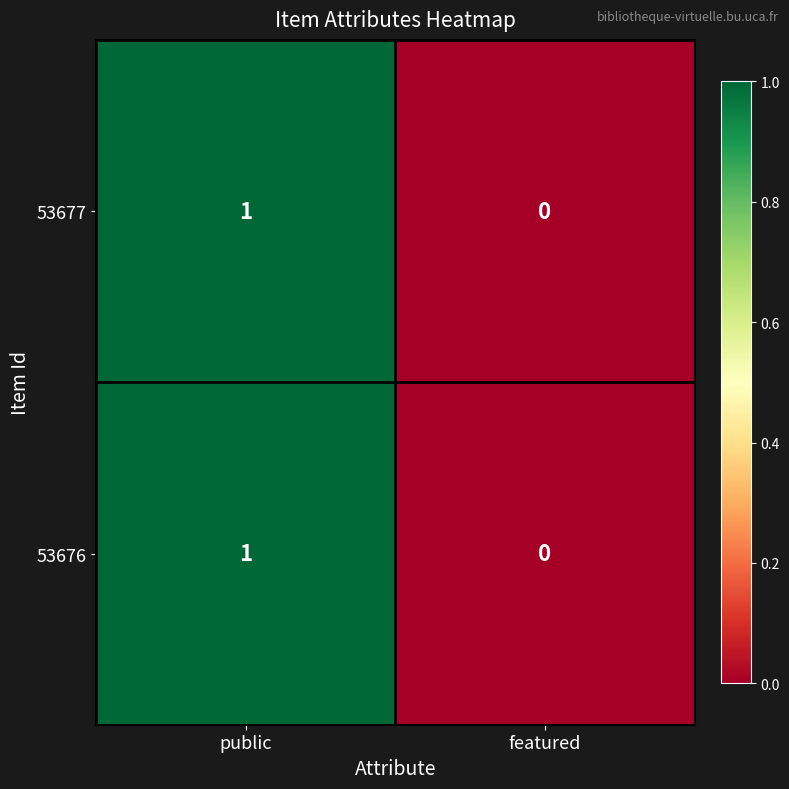

Which category has the lowest value across all series?

featured